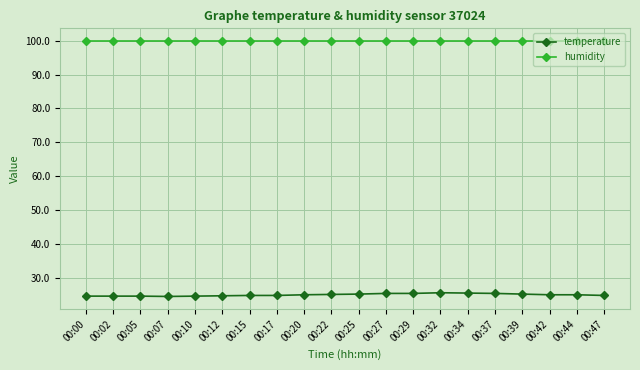

What is the total value across all series at 00:20?

124.8